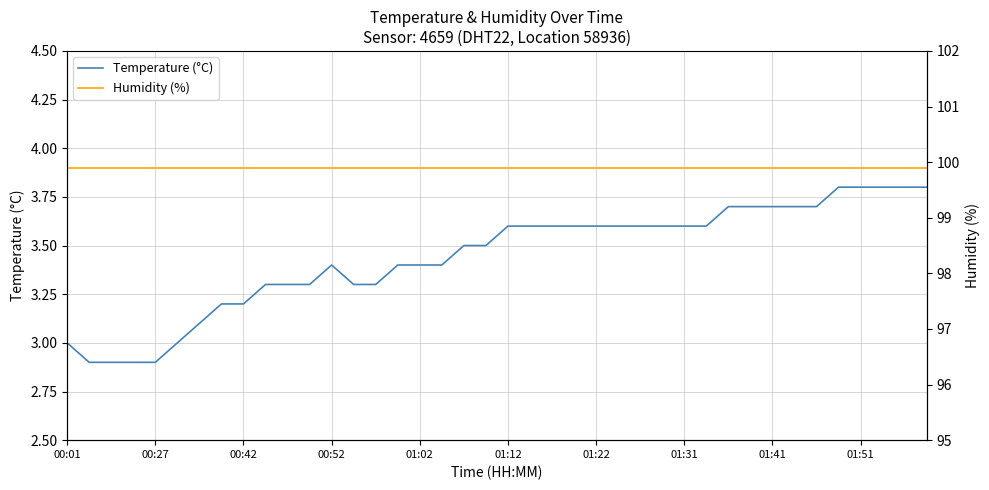

What is the difference between the highest and lowest values at 22?

96.3